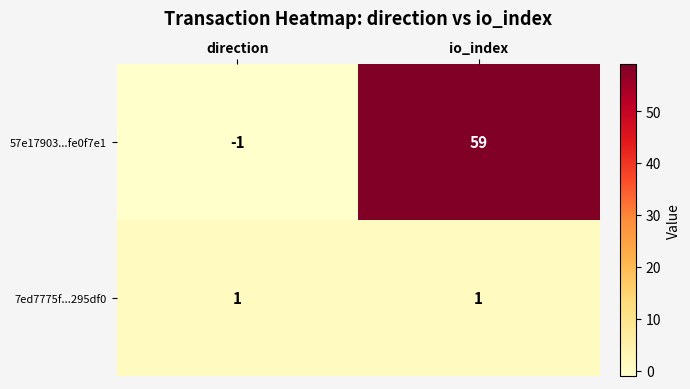

Count the number of data series in this chart.

2